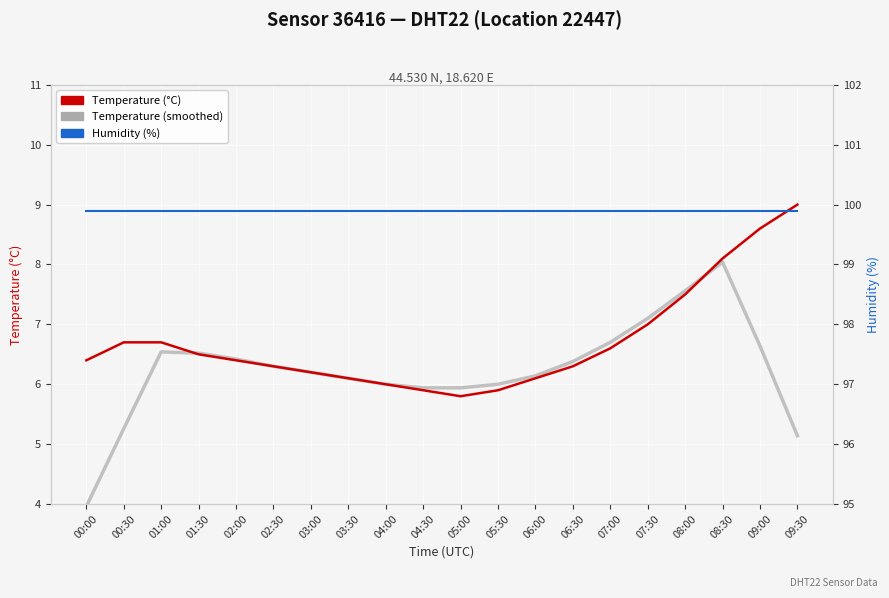

What is the label of the 4th point from the right?

08:00